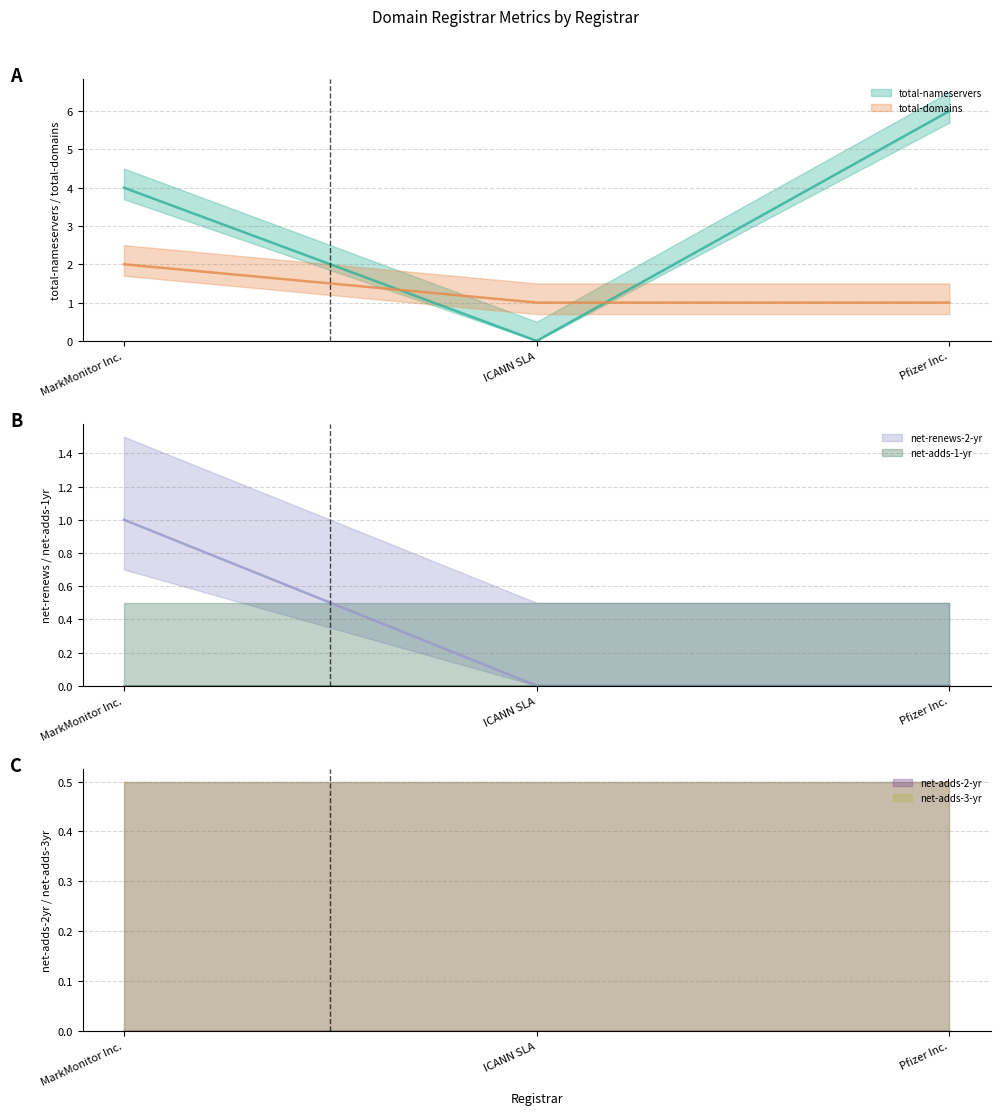

What is the label of the 1st point from the right?

Pfizer Inc.